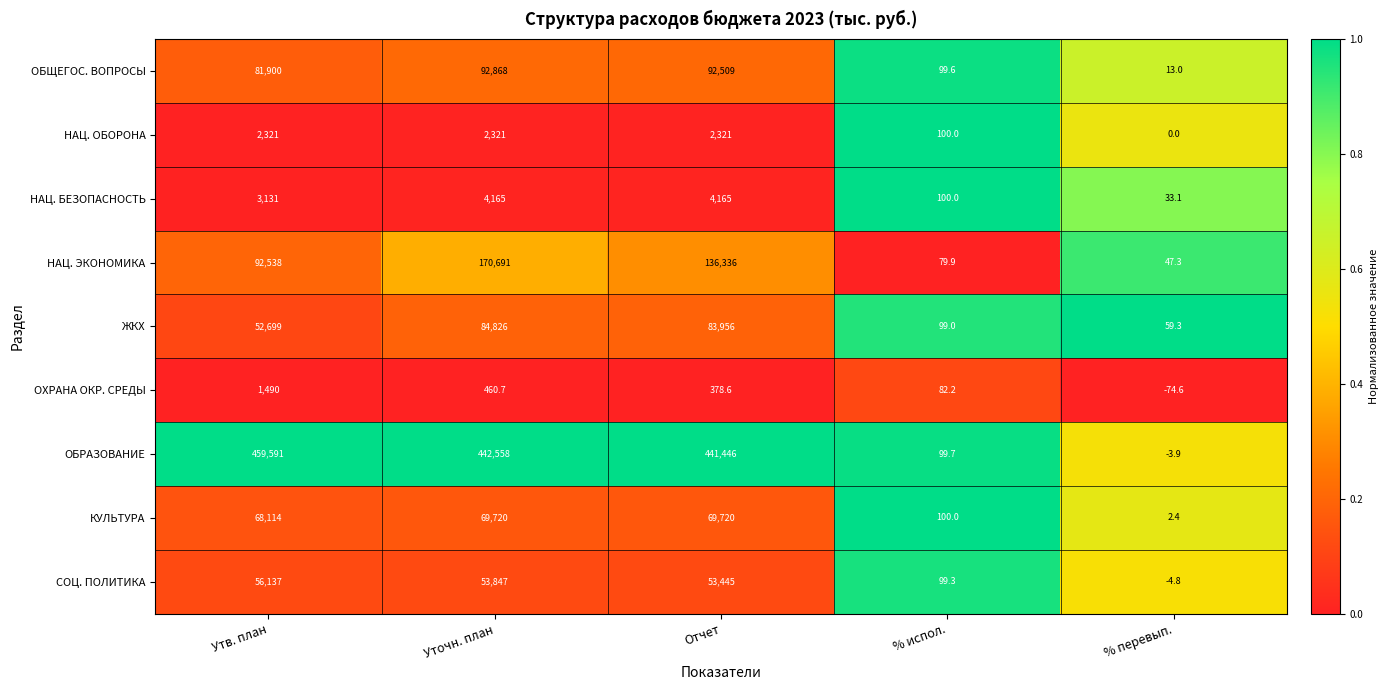

Rank the series at Утв. план from highest to lowest value.

ОБРАЗОВАНИЕ, НАЦ. ЭКОНОМИКА, ОБЩЕГОС. ВОПРОСЫ, КУЛЬТУРА, СОЦ. ПОЛИТИКА, ЖКХ, НАЦ. БЕЗОПАСНОСТЬ, НАЦ. ОБОРОНА, ОХРАНА ОКР. СРЕДЫ